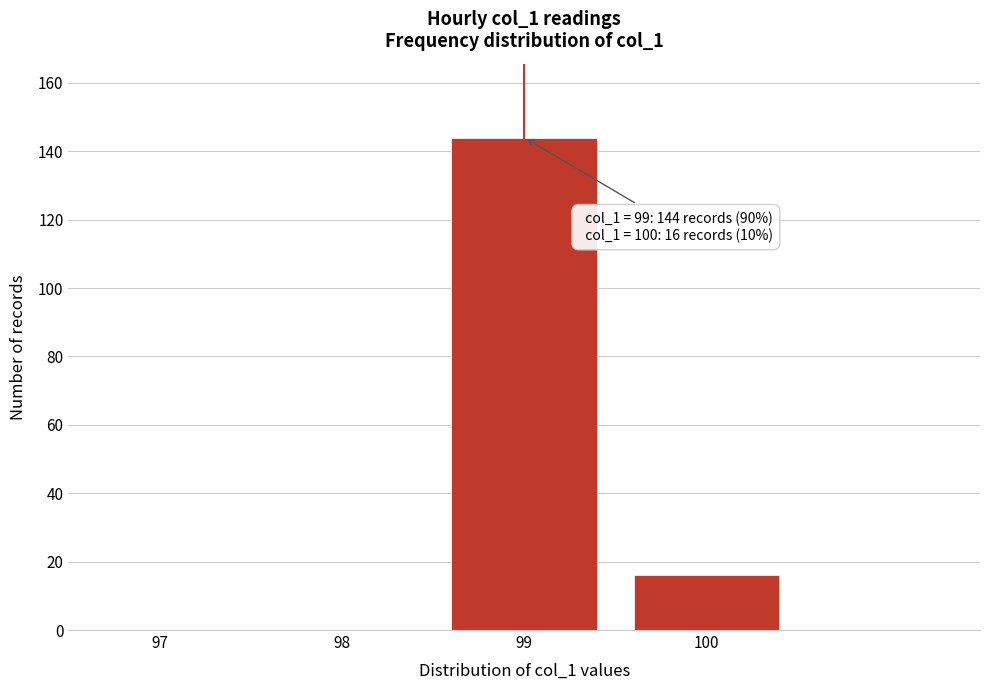

Reading right to left, extract all data points from this chart.

100=16	99=144	98=0	97=0